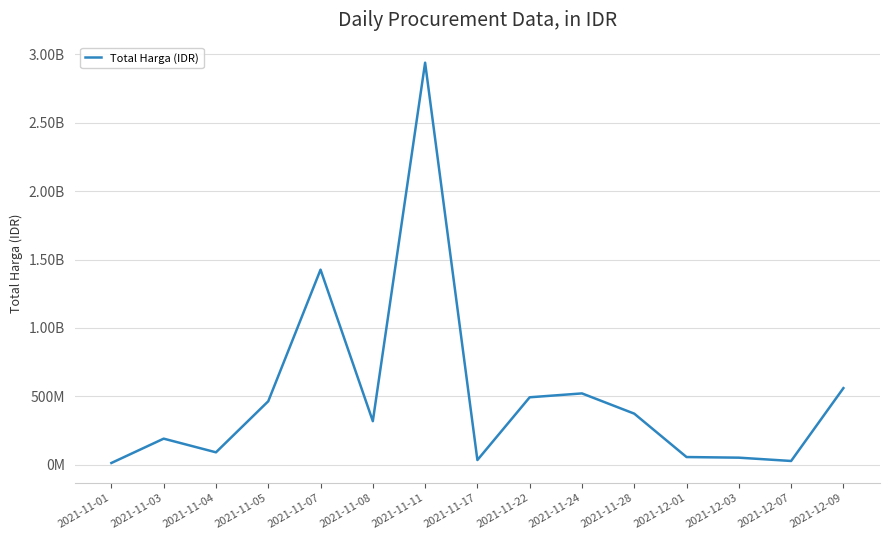

Reading left to right, transcribe all the data shown in this chart.

2021-11-01=12787500	2021-11-03=190641270	2021-11-04=90672075	2021-11-05=464002100	2021-11-07=1425867900	2021-11-08=318413000	2021-11-11=2939002240	2021-11-17=34292000	2021-11-22=493000000	2021-11-24=521334200	2021-11-28=373404000	2021-12-01=56152800	2021-12-03=51601000	2021-12-07=27412000	2021-12-09=559971000